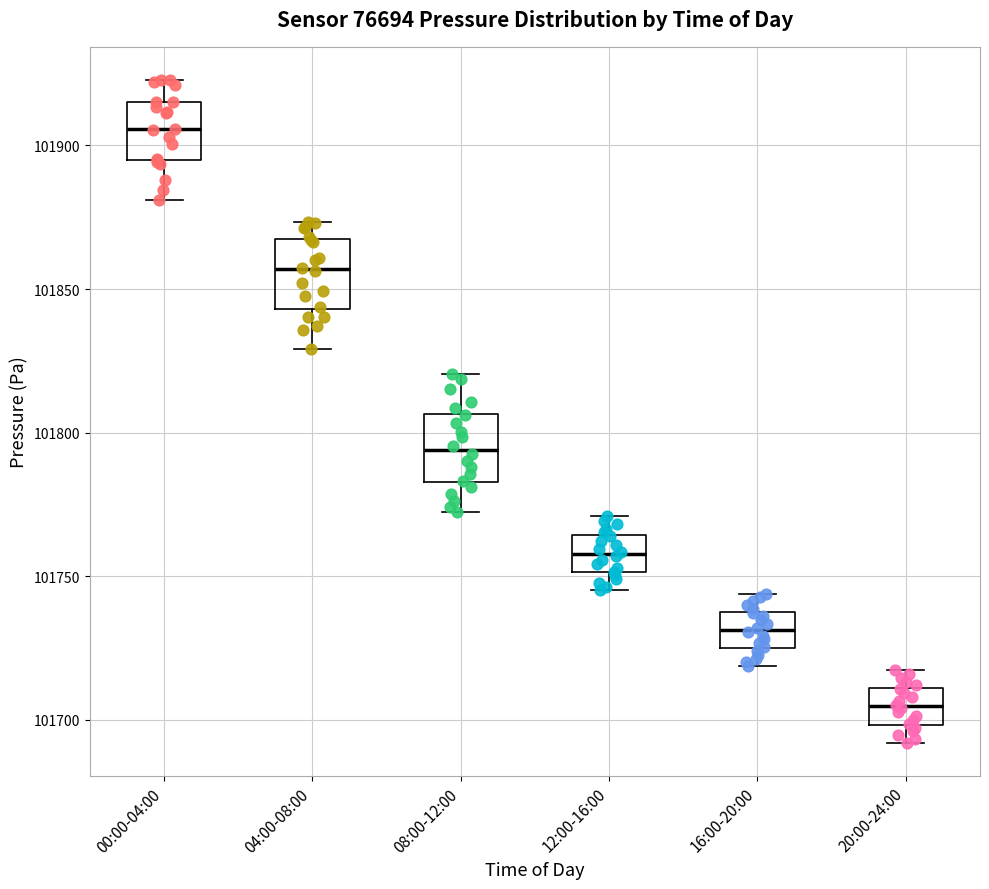

Where does the median line of the box for 00:00-04:00 sit on the y-axis? The values are not printed on the chart, so give them approximately, as read against the axis.

101905